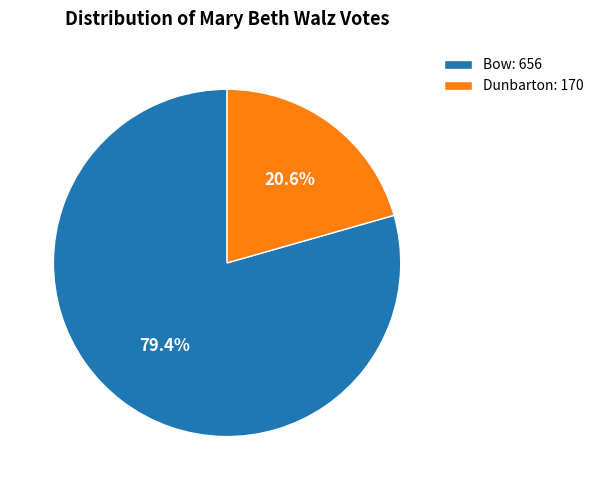

Does Bow account for over 50% of the chart?

Yes